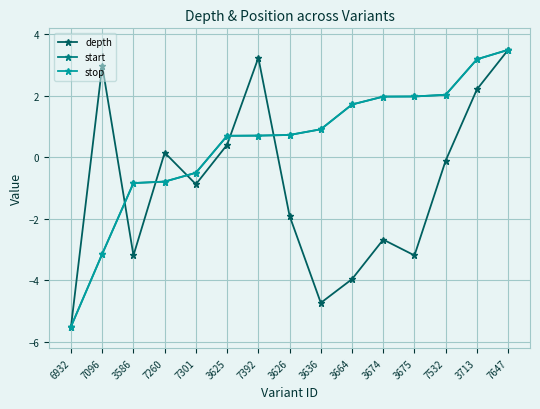

Is this an area chart (filled region under the line)?

No